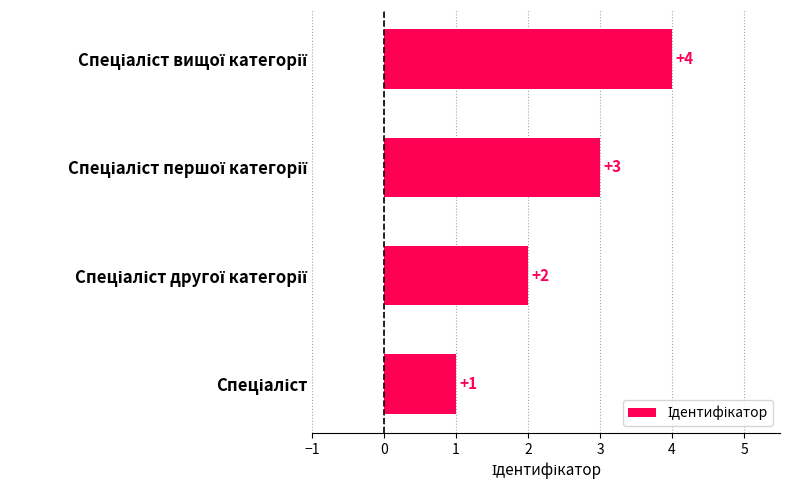

What is the maximum value shown in the chart?

4